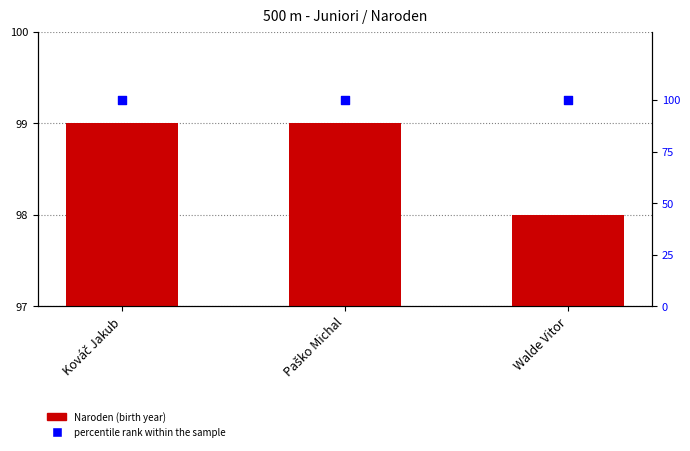

At which category is the sum across all series the highest?

Kováč Jakub